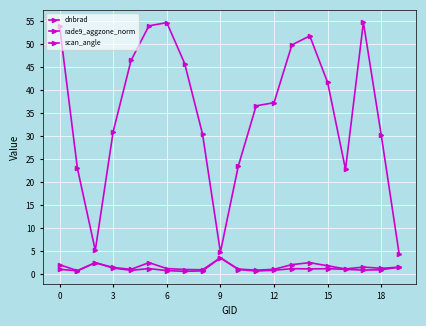

Where is scan_angle nearest to the value 29?

18